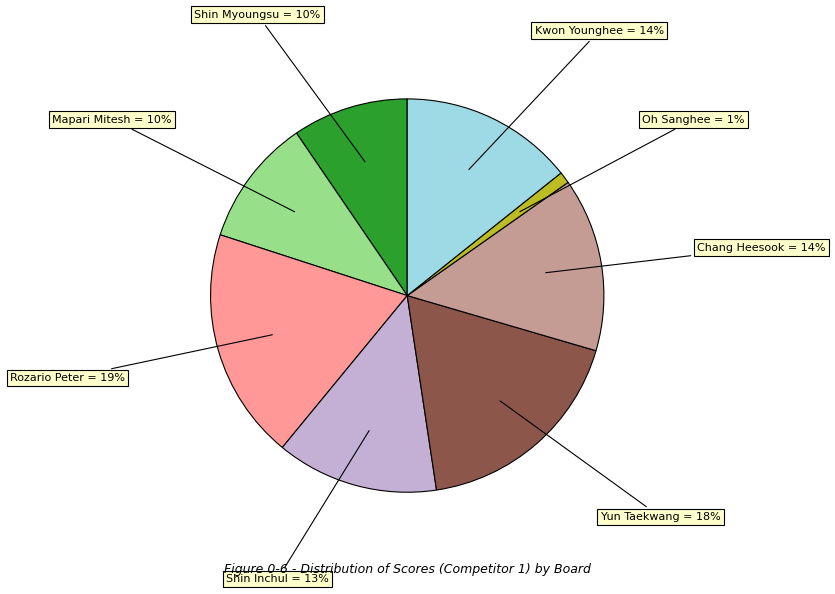

To the nearest percent, what is the difference between the largest and smallest slice percentages?

18%